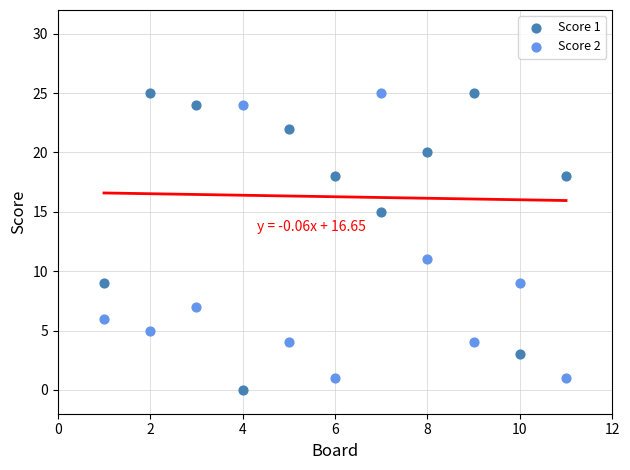

What is the X range (max minus min) for the scatter plot?

10